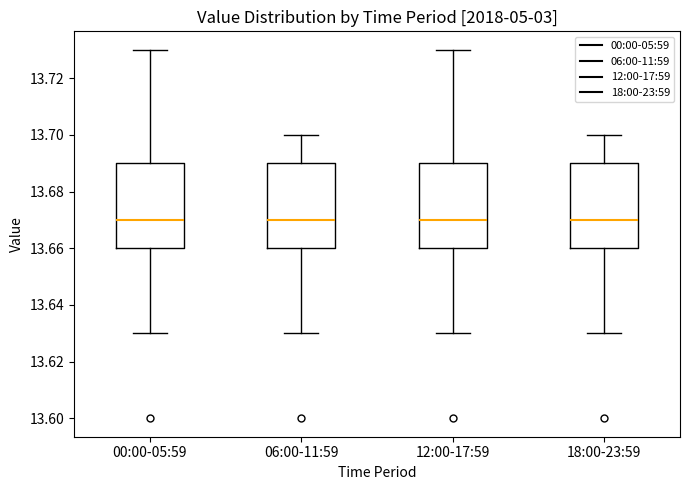

Reading left to right, read every box against the y-axis: the position of its median line, the range the box covers, and the ends of its whiskers. The values are not printed on the chart, so give them approximately, as read against the axis.

00:00-05:59: median 13.67, box 13.66 to 13.69, whiskers 13.63 to 13.73
06:00-11:59: median 13.67, box 13.66 to 13.69, whiskers 13.63 to 13.70
12:00-17:59: median 13.67, box 13.66 to 13.69, whiskers 13.63 to 13.73
18:00-23:59: median 13.67, box 13.66 to 13.69, whiskers 13.63 to 13.70